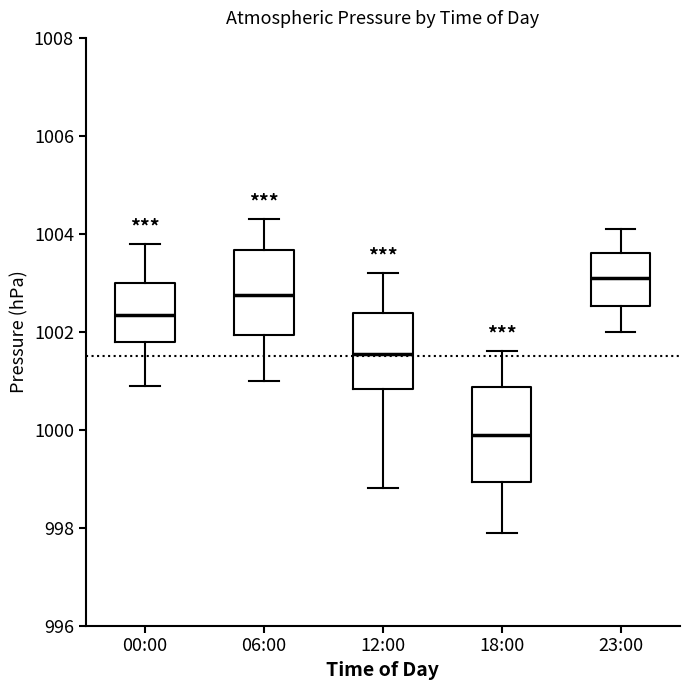

Reading left to right, transcribe this box plot: for each box, give where its median line is, the range the box spans, and where its two whiskers end, as read against the y-axis. The values are not printed on the chart, so give them approximately, as read against the axis.

00:00: median 1002.4, box 1001.8 to 1003.0, whiskers 1001.0 to 1003.8
06:00: median 1002.8, box 1002.0 to 1003.6, whiskers 1001.0 to 1004.4
12:00: median 1001.6, box 1000.8 to 1002.4, whiskers 998.8 to 1003.2
18:00: median 1000.0, box 999.0 to 1000.8, whiskers 998.0 to 1001.6
23:00: median 1003.2, box 1002.6 to 1003.6, whiskers 1002.0 to 1004.2